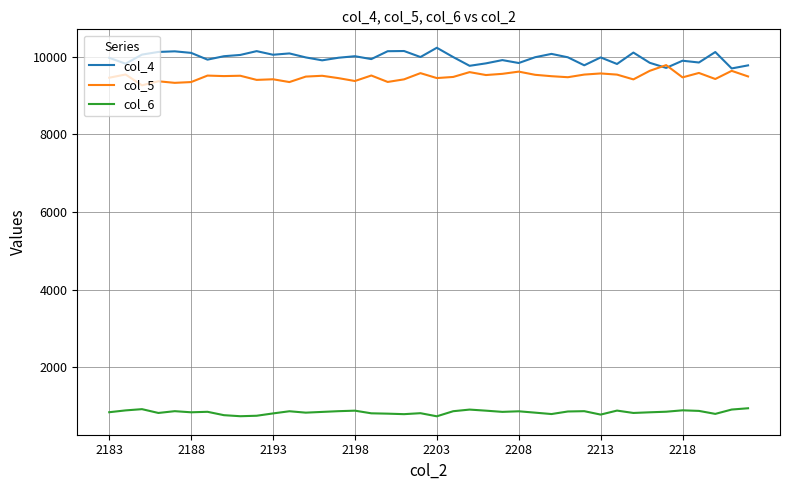

True or false: col_6 and col_4 intersect in this chart.

False